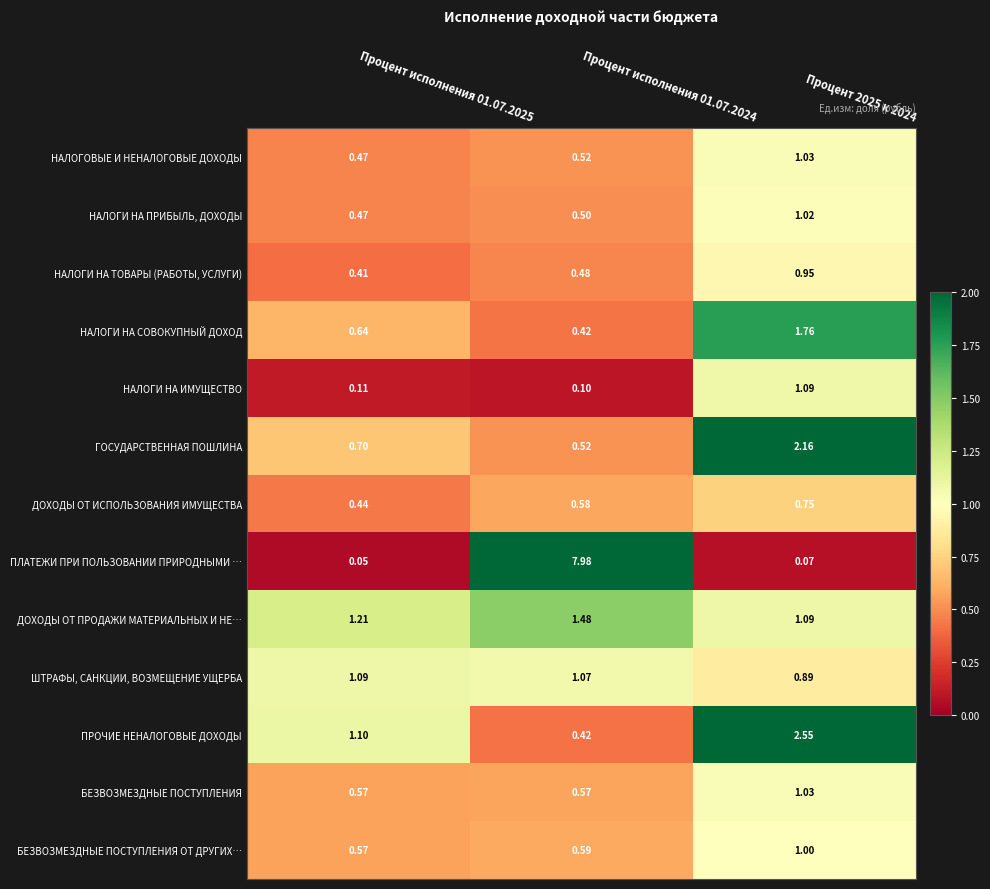

Which series changed the most between Процент исполнения 01.07.2024 and Процент 2025 к 2024?

ПЛАТЕЖИ ПРИ ПОЛЬЗОВАНИИ ПРИРОДНЫМИ …